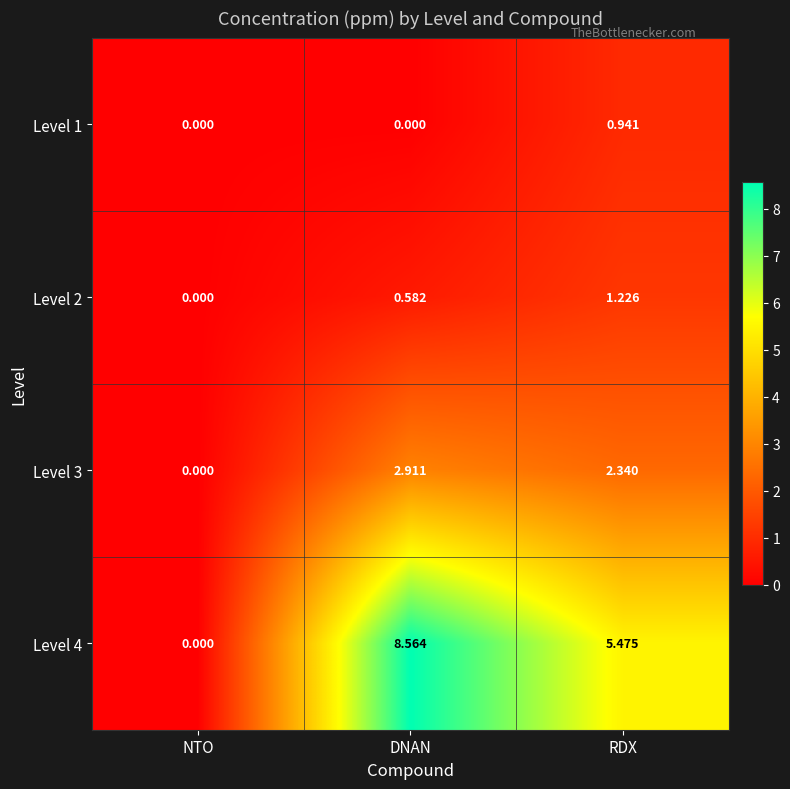

Which category has the highest value in the Level 4 series?

DNAN